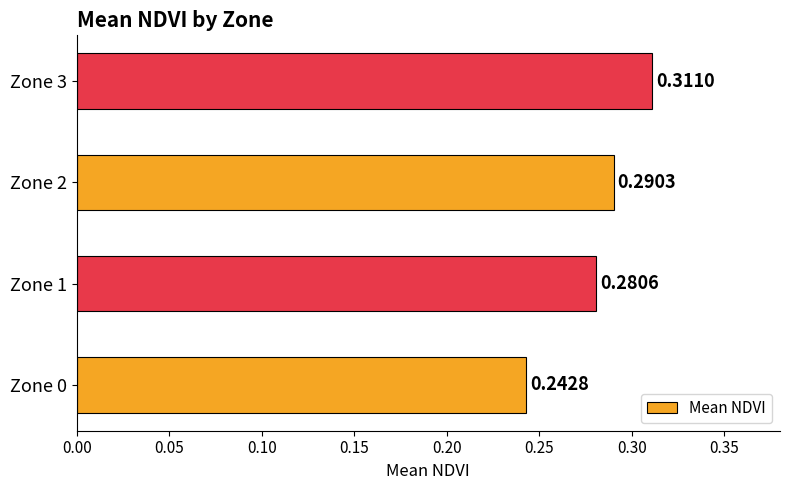

What is the sum of the values at Zone 0 and Zone 1?

0.5